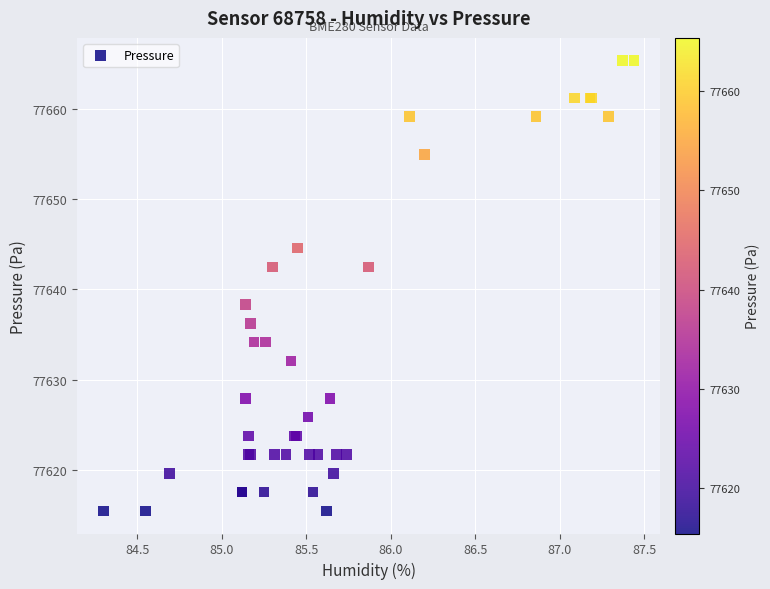

What Y value in the scatter plot is closest to 77640?

77638.3